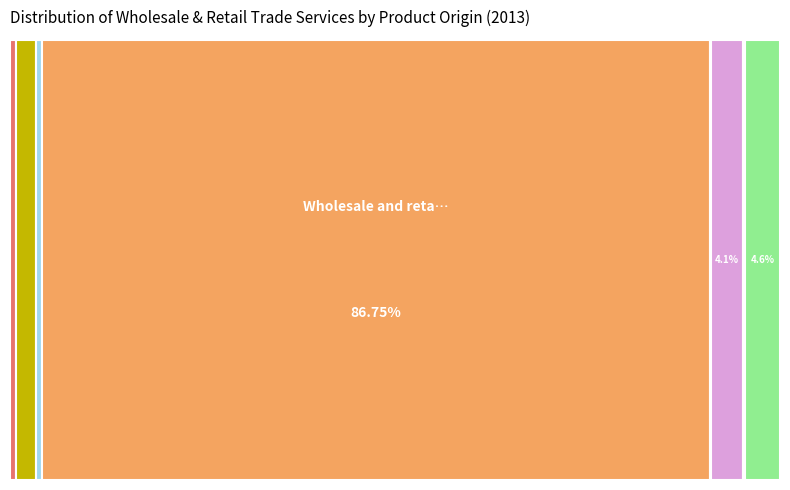

To the nearest percent, what is the difference between the Real estate services and Electricity, gas, steam and air conditioning slice percentages?

5%